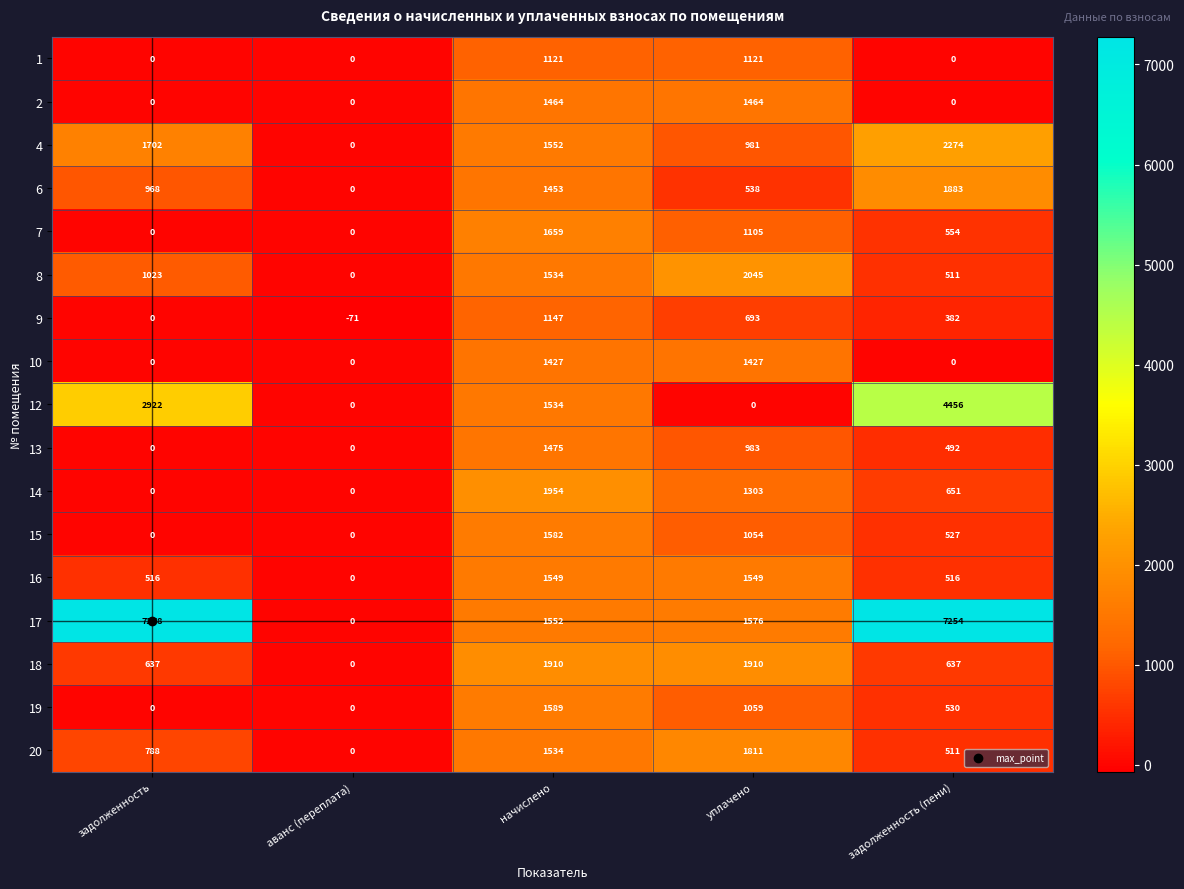

The 9 series shows 693 at уплачено. True or false?

True